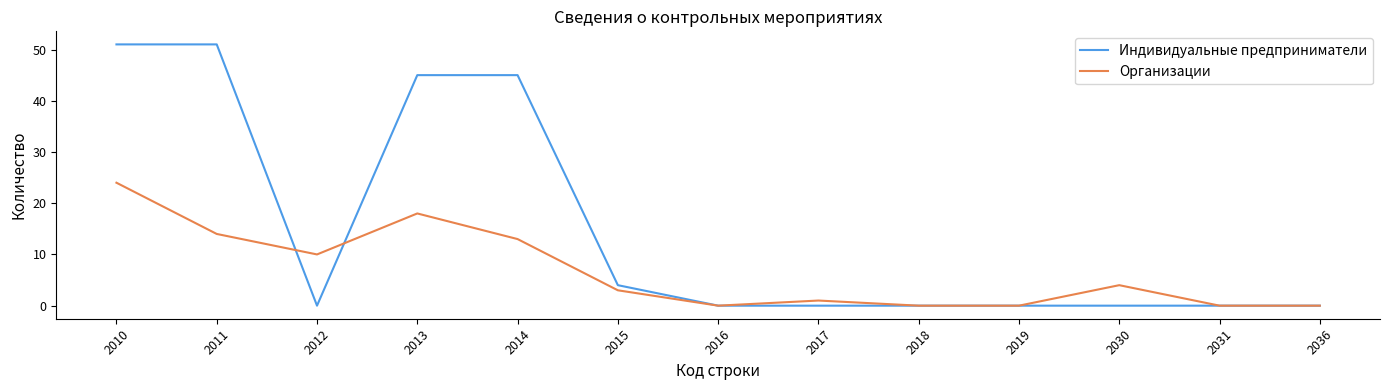

Rank the series by their average value, from highest to lowest.

Индивидуальные предприниматели, Организации